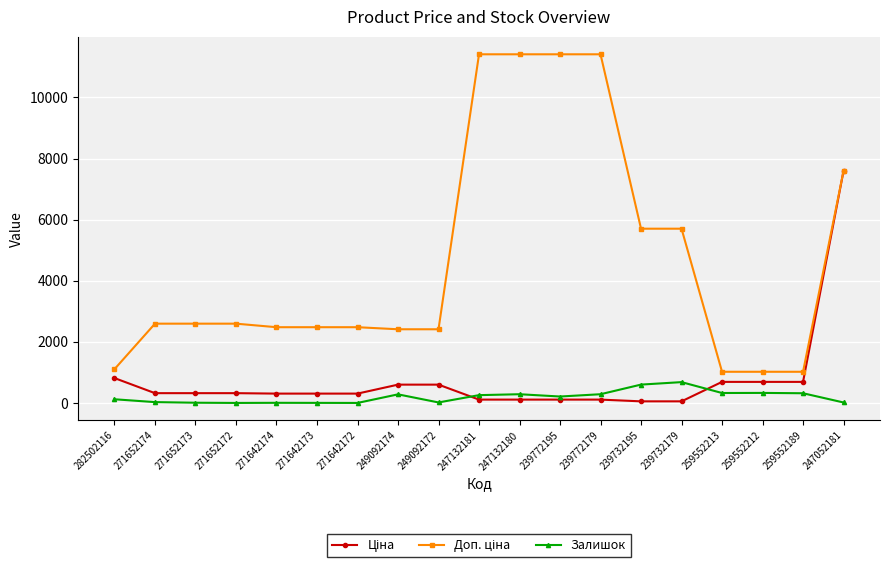

How many distinct data groups are displayed?

3